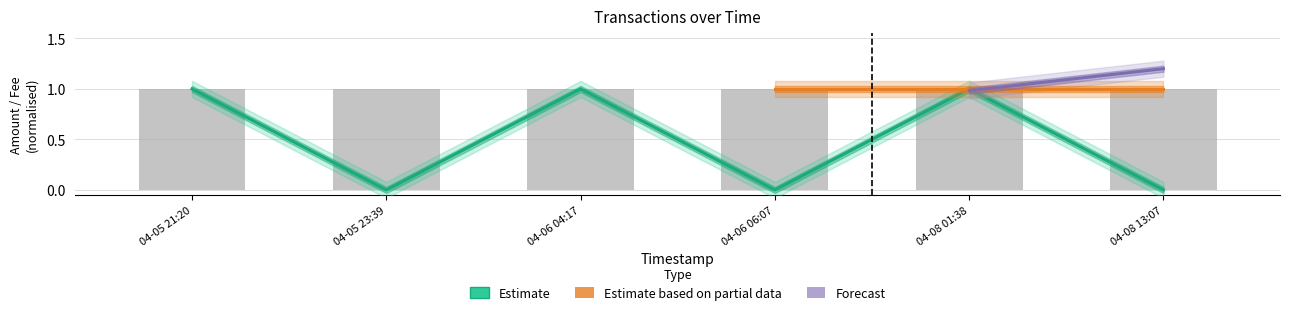

What is the sum of the values at 04-05 21:20 and 04-05 23:39?

1